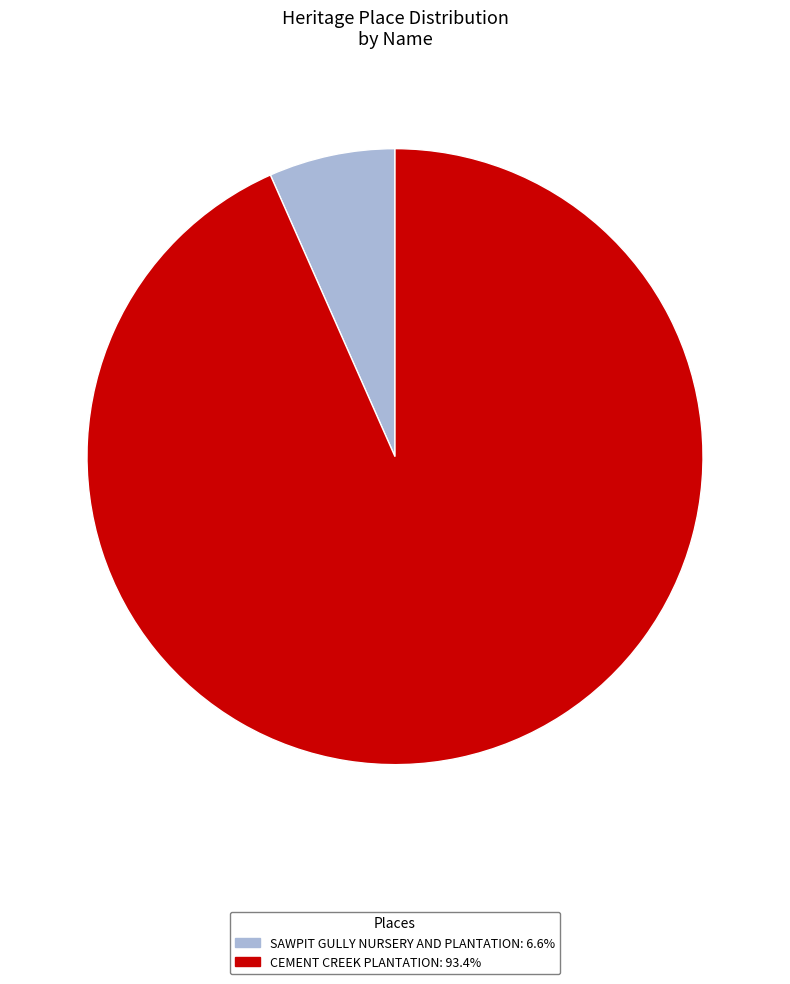

True or false: SAWPIT GULLY NURSERY AND PLANTATION accounts for 18% of the total.

False